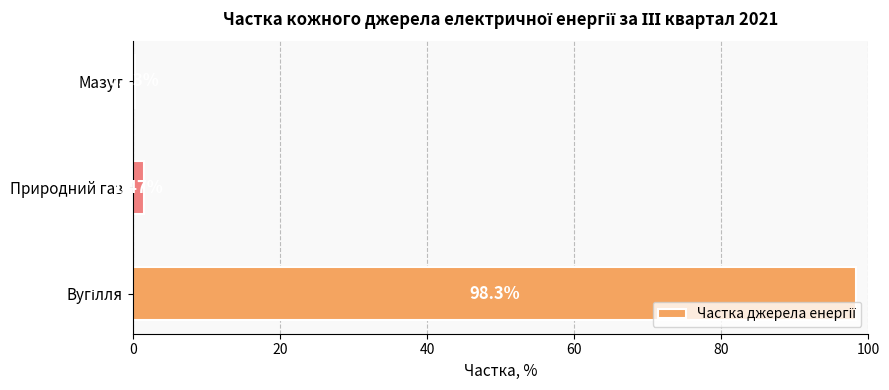

At which label is the value closest to 49?

Природний газ